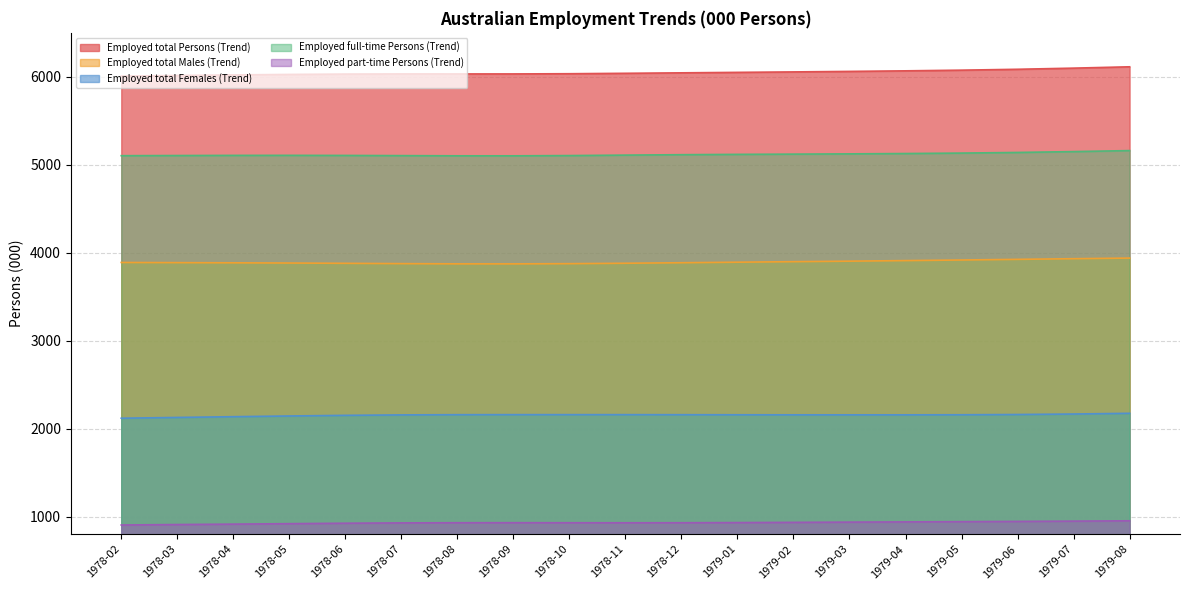

What is the average value of the Employed total Females (Trend) series?

2153.8